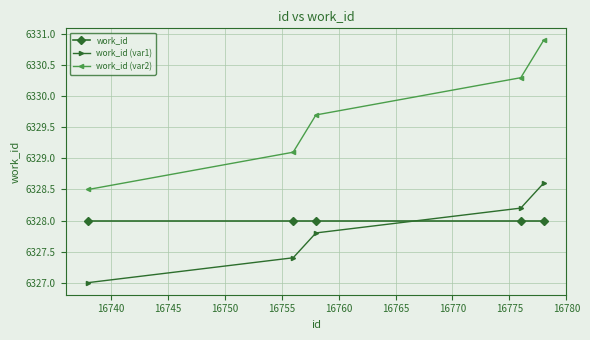

What is the minimum value shown in the chart?

6327.0